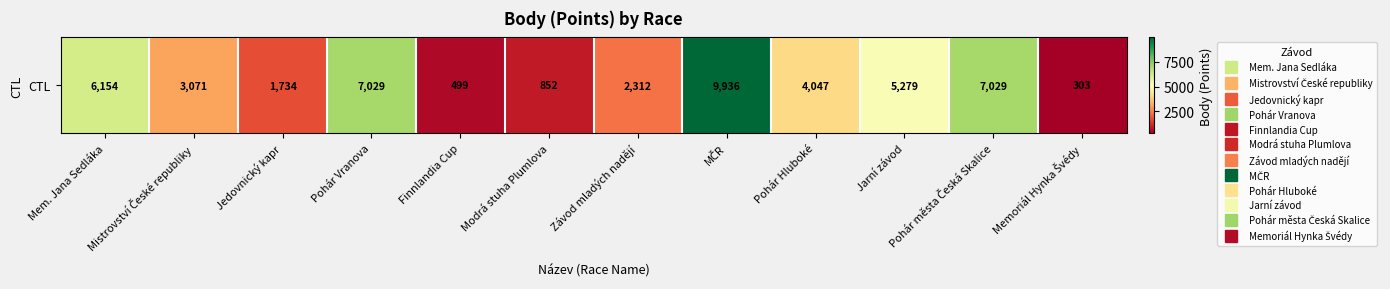

What is the sum of the values at Memoriál Hynka Švédy and Mem. Jana Sedláka?

6457